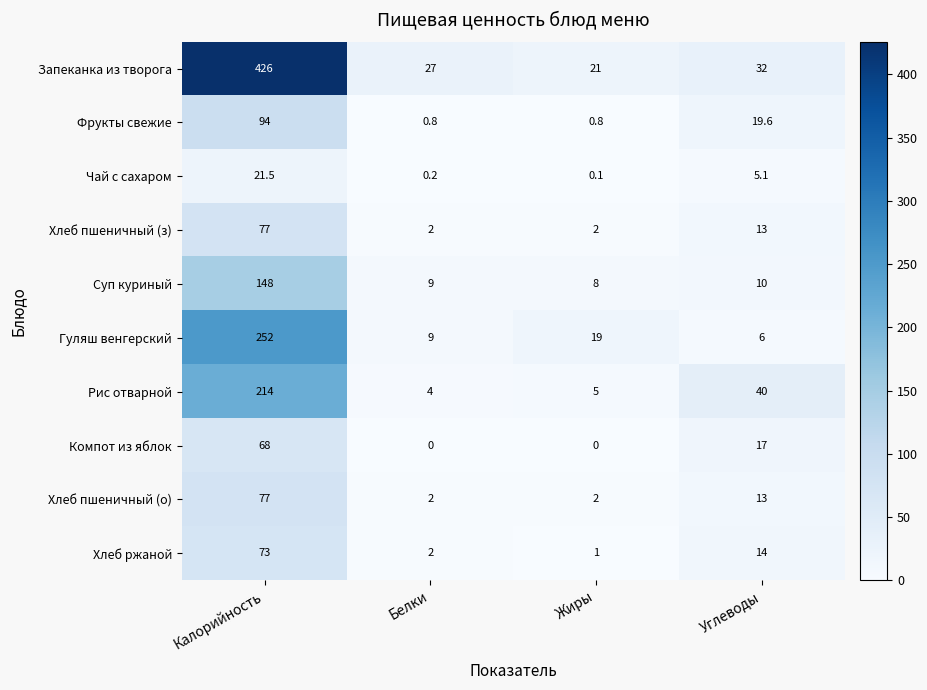

Which series changed the most between Калорийность and Жиры?

Запеканка из творога